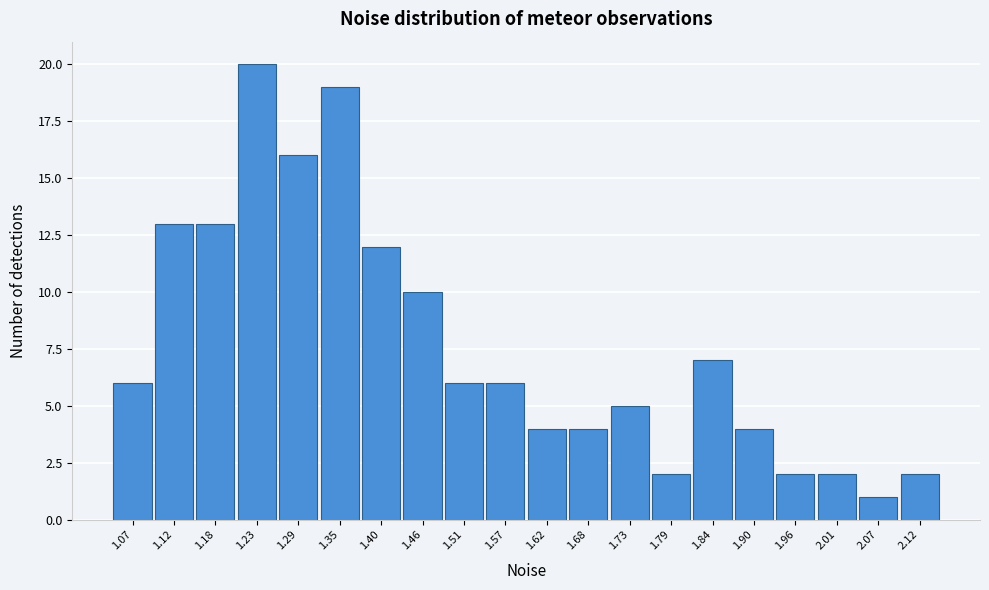

What is the height of the bar covering 1.54 to 1.60 on the x-axis? Neither the bar edges nor the heights are printed on the chart, so give them approximately, as read against the axes.

6